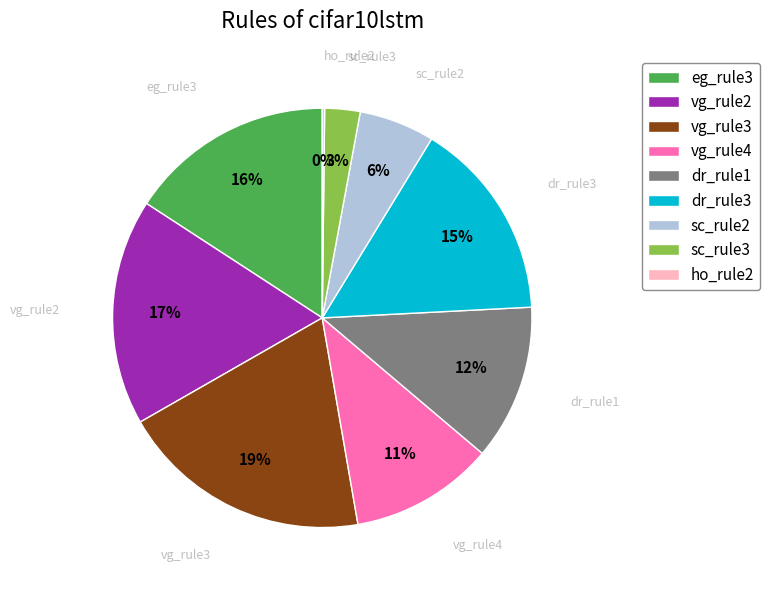

Which category has the biggest portion of the pie?

vg_rule3